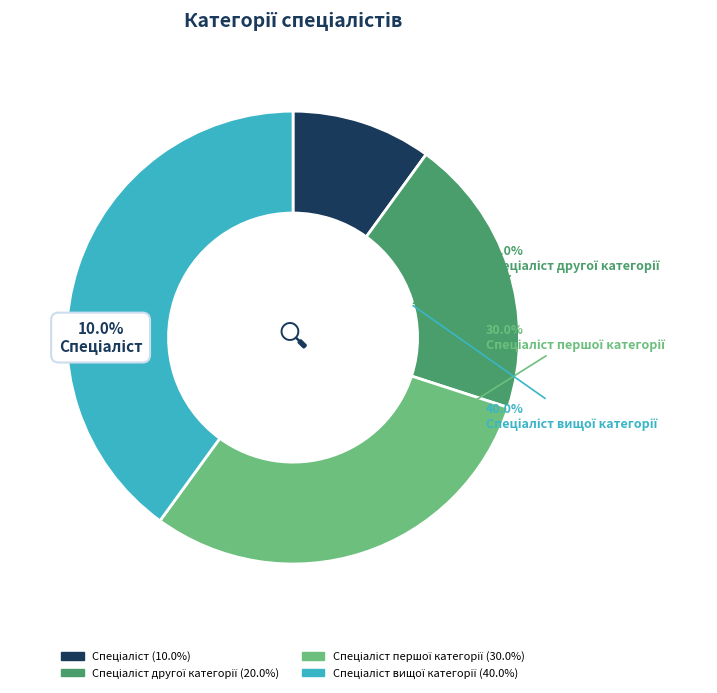

True or false: Спеціаліст другої категорії accounts for 20% of the total.

True